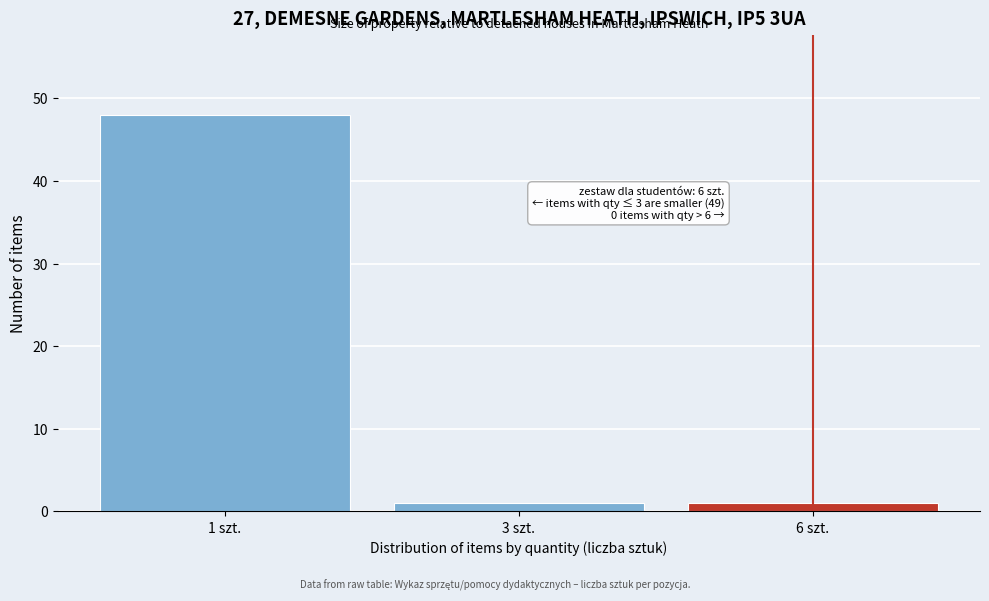

Reading left to right, extract all data points from this chart.

1 szt.=48	3 szt.=1	6 szt.=1